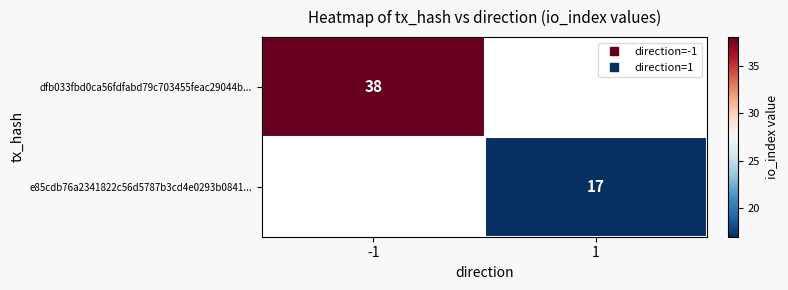

How many positive values does the e85cdb76a2341822c56d5787b3cd4e0293b0841... series have?

1